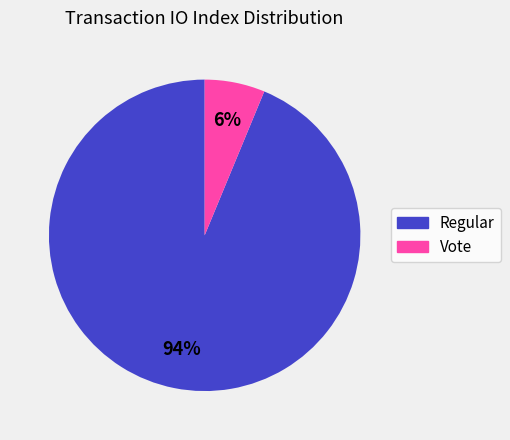

Is there a majority slice in this chart?

Yes